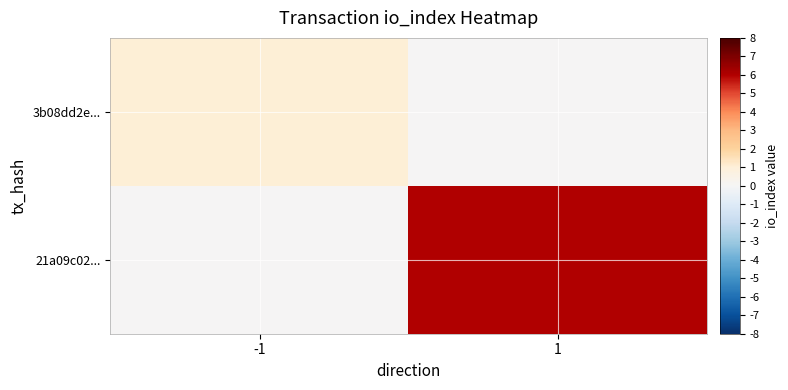

At how many categories does at least one series exceed 3?

1